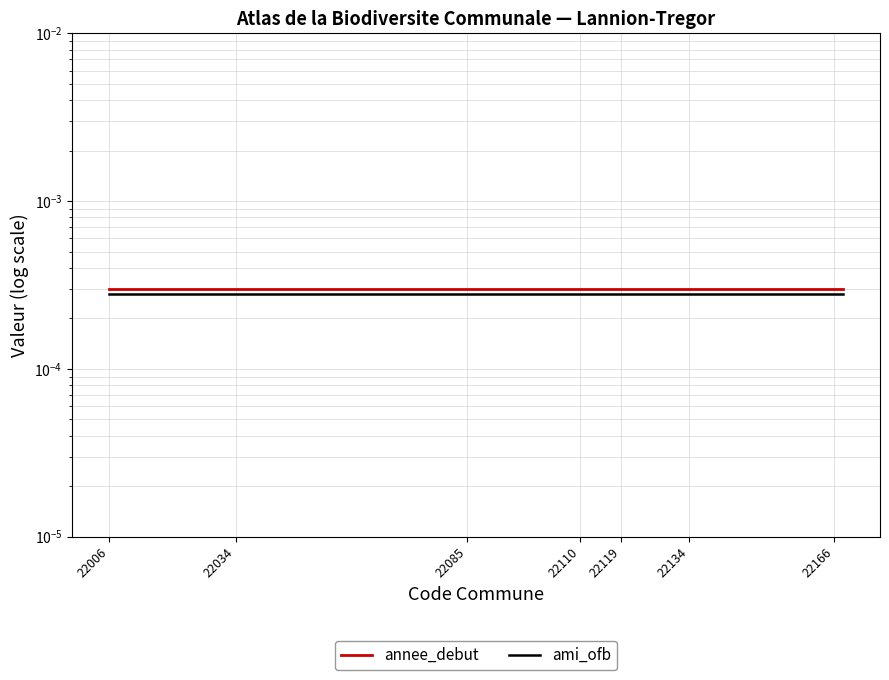

True or false: ami_ofb has more than 0 interior local peaks.

False